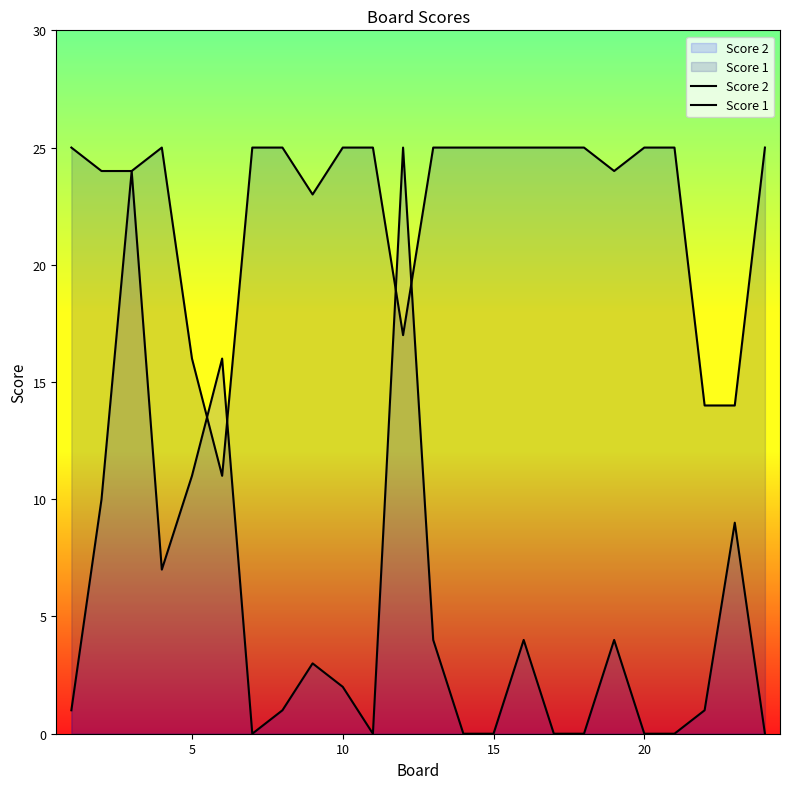

How many intersections are there between Score 2 and Score 1?

4